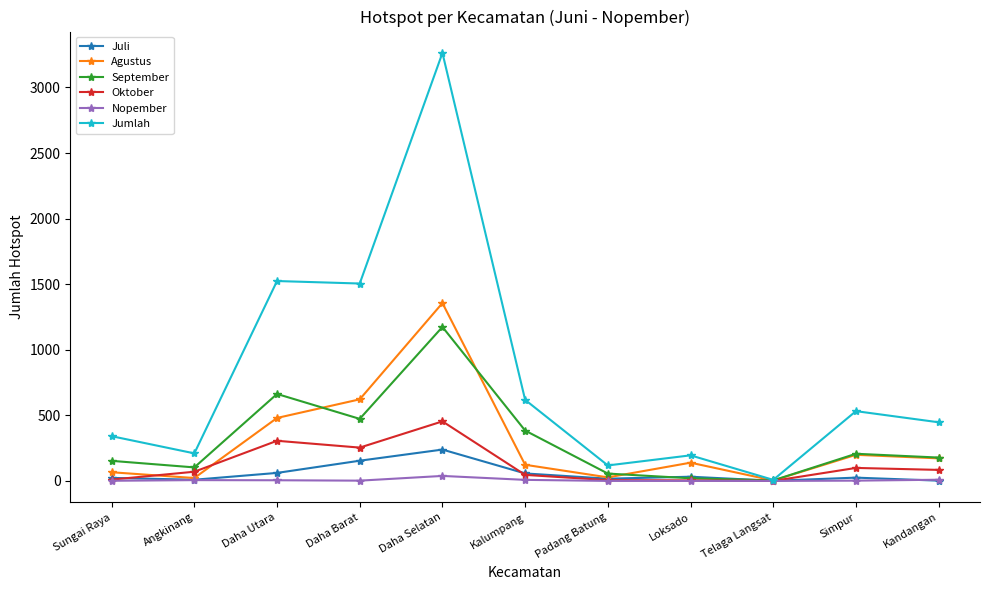

Between Daha Selatan and Simpur, which series saw the biggest shift?

Jumlah